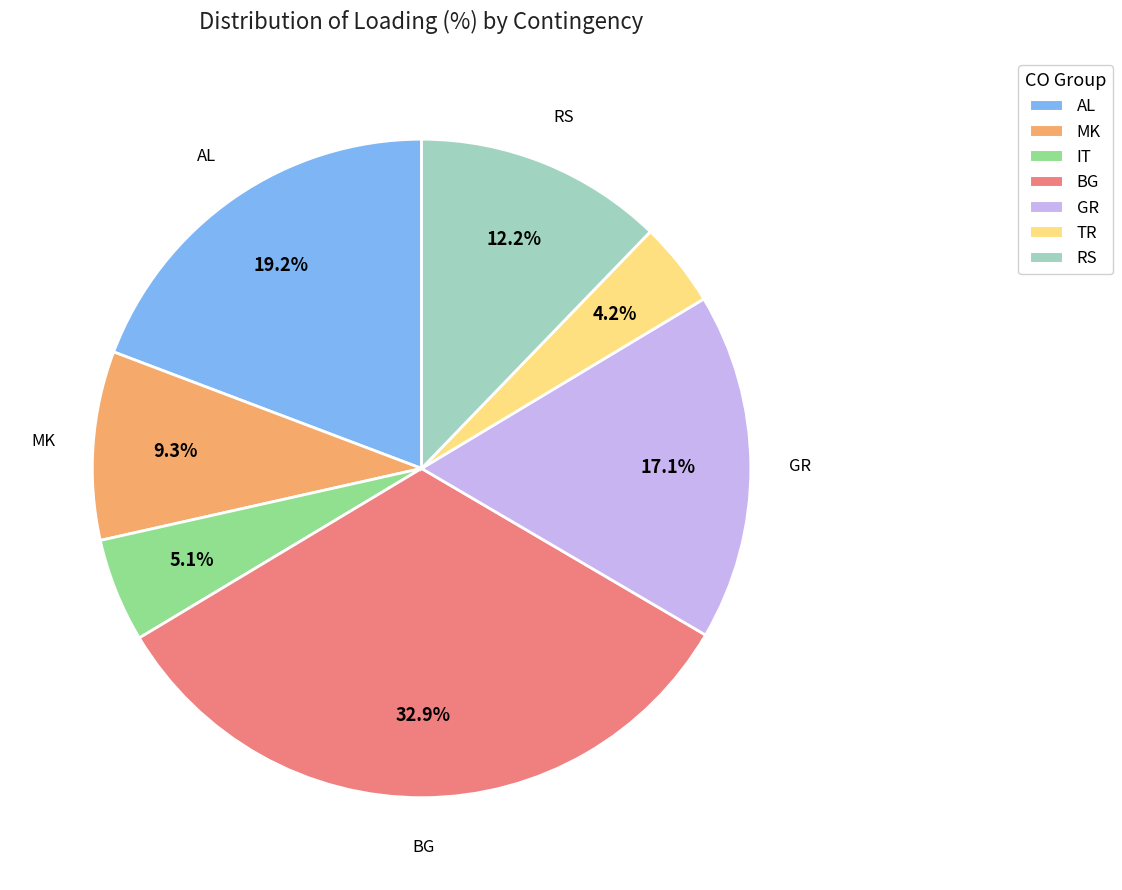

How many segments does this pie chart have?

7